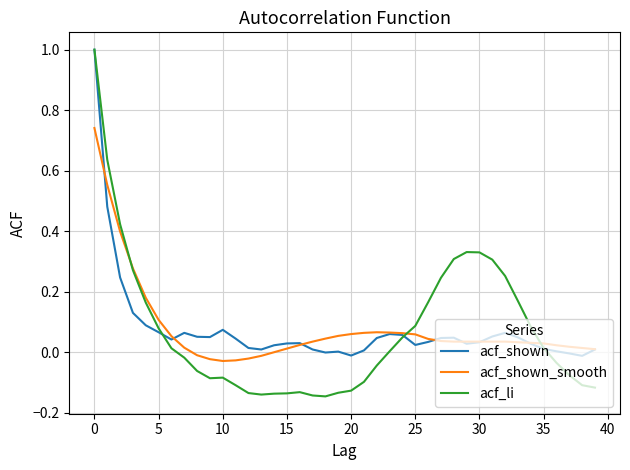

What is the difference between the maximum and minimum values in the acf_shown series?

1.0